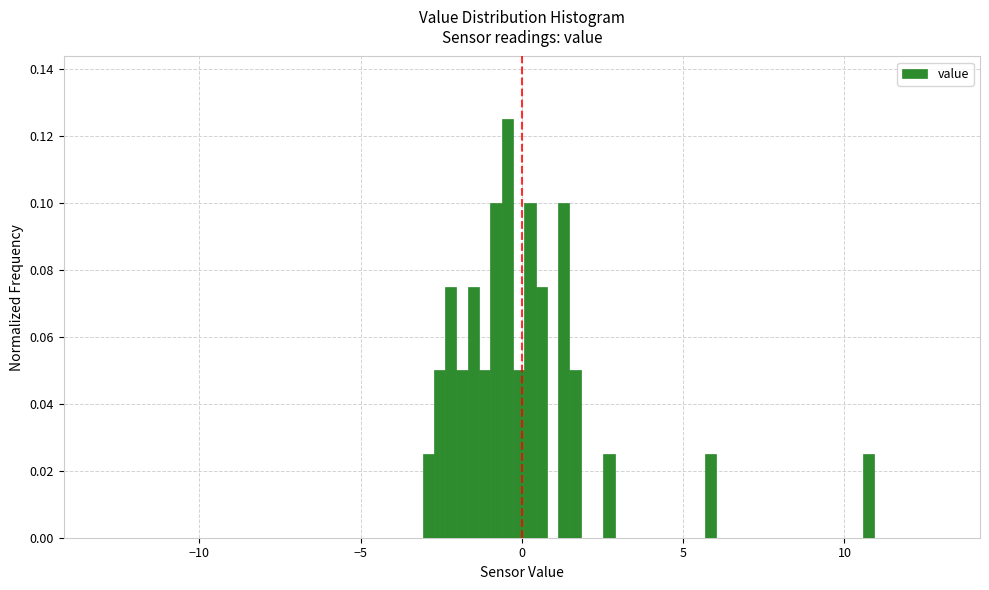

Read against the x-axis, roughly where is the centre of the tallest bar?

-0.5